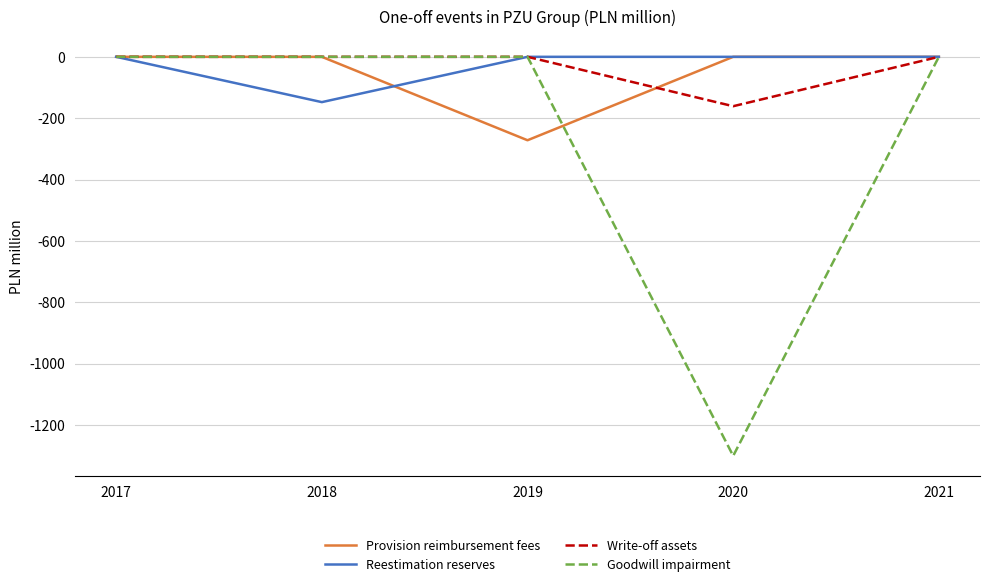

Is it true that Provision reimbursement fees equals 152.4 at 2020?

False